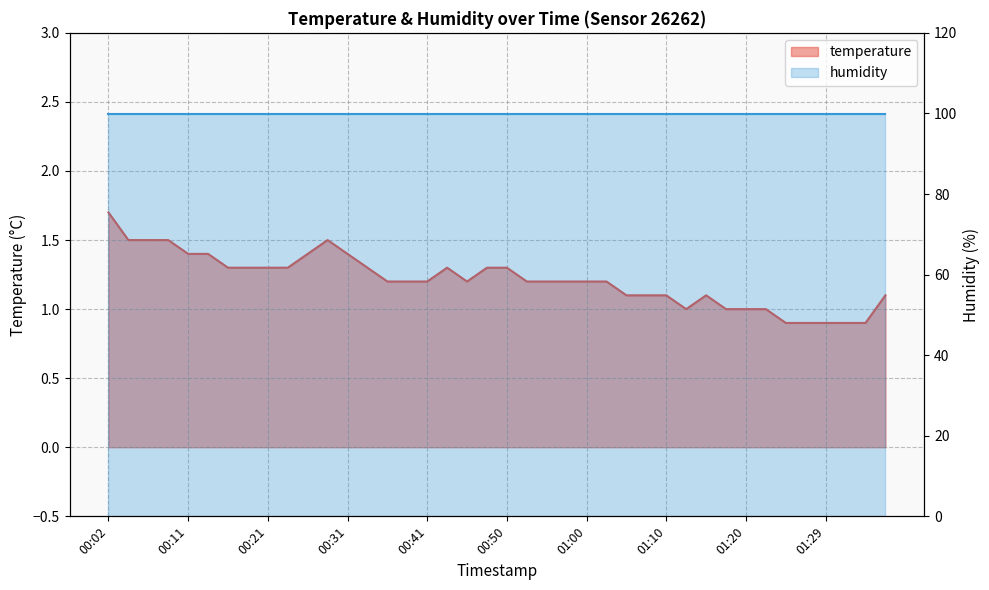

What is the smallest value displayed?

0.9